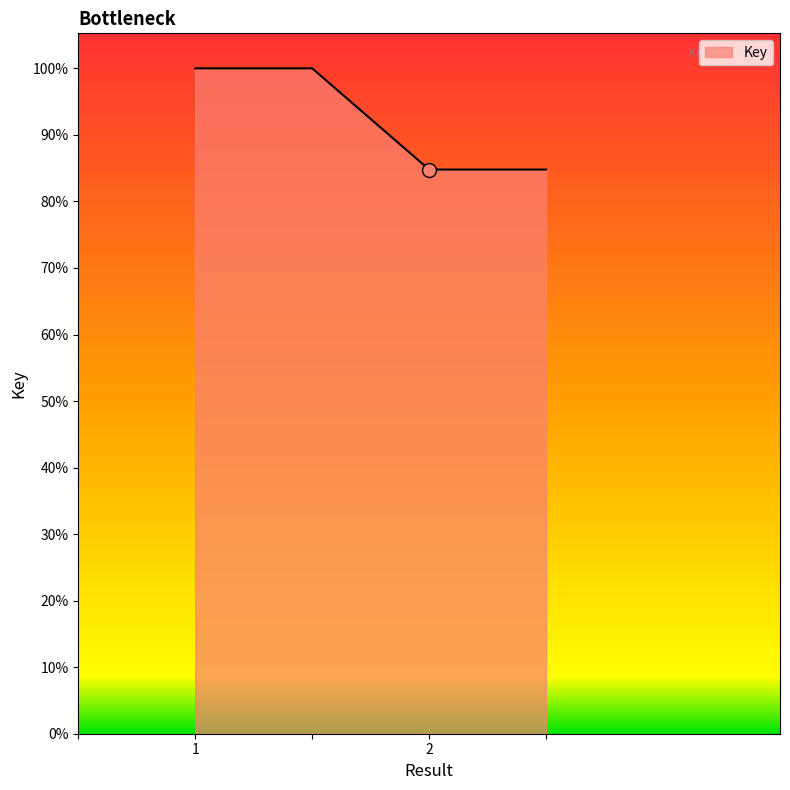

Reading left to right, extract all data points from this chart.

1=95000000.0	=95000000.0	2=80553527.9	=80553527.9